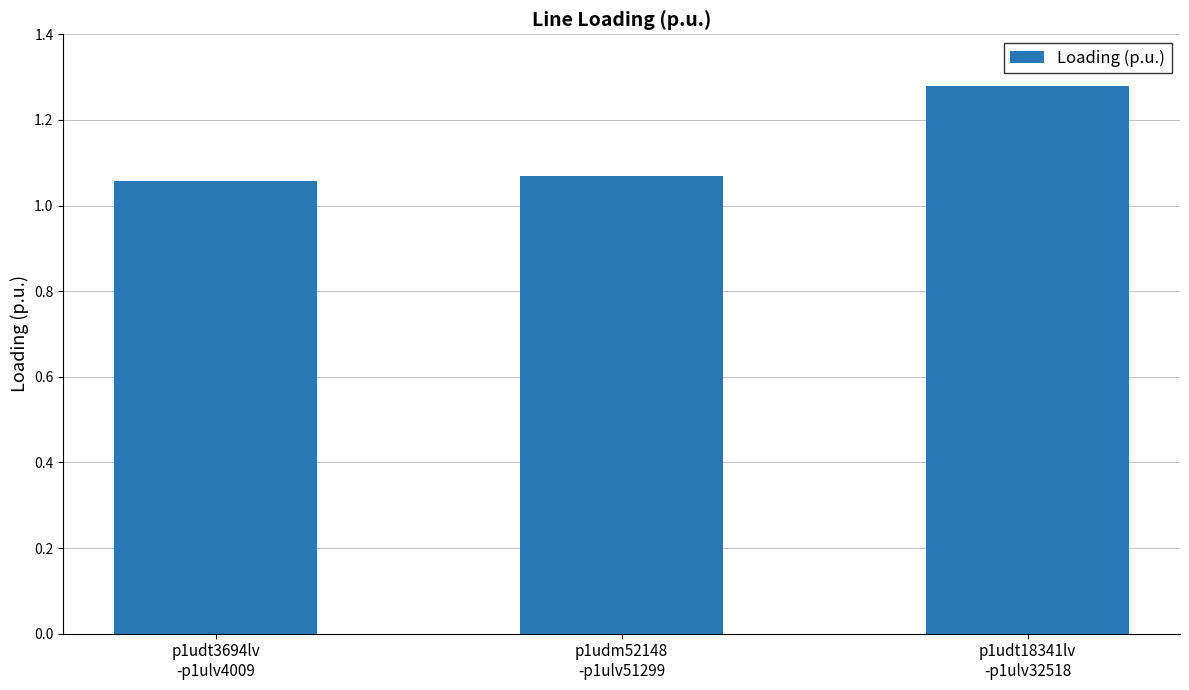

Approximately how many times larger is the value at p1udt18341lv
-p1ulv32518 compared to p1udt3694lv
-p1ulv4009?

1.2